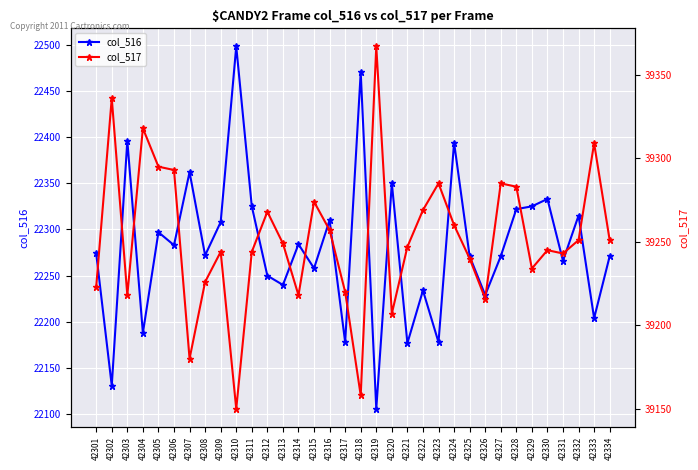

Does the chart display data point markers on the line(s)?

Yes